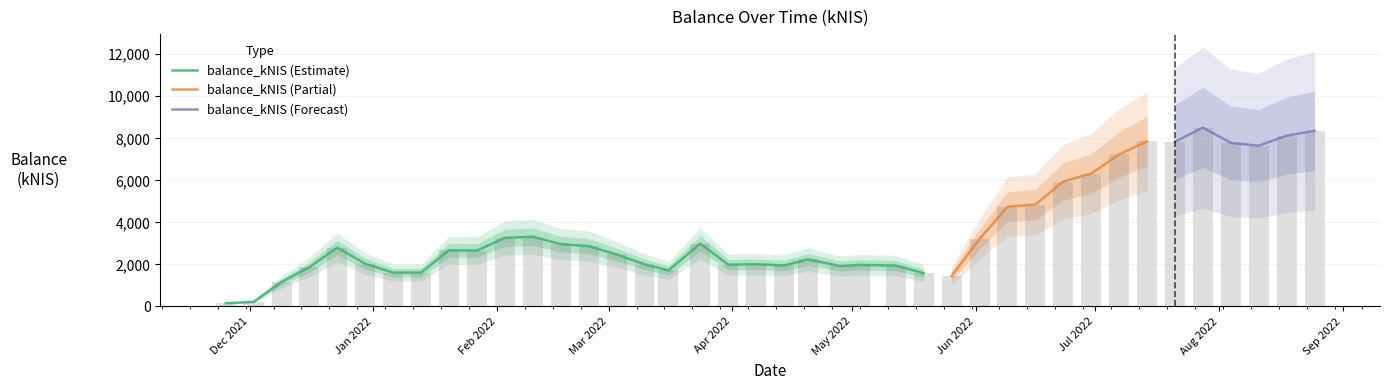

The value at Jan 2022 is 2027.5. True or false?

True